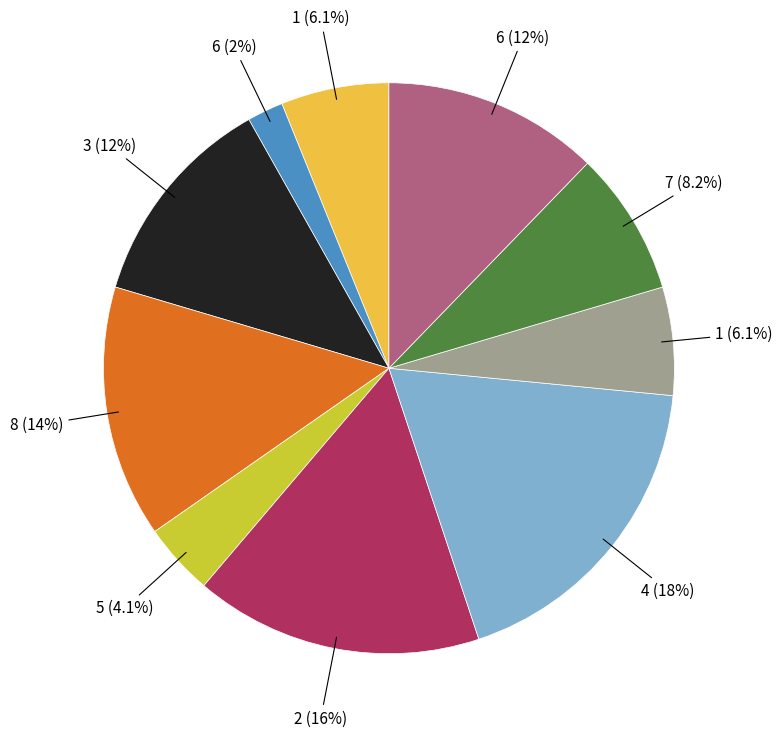

To the nearest percent, what is the difference between the largest and smallest slice percentages?

16%